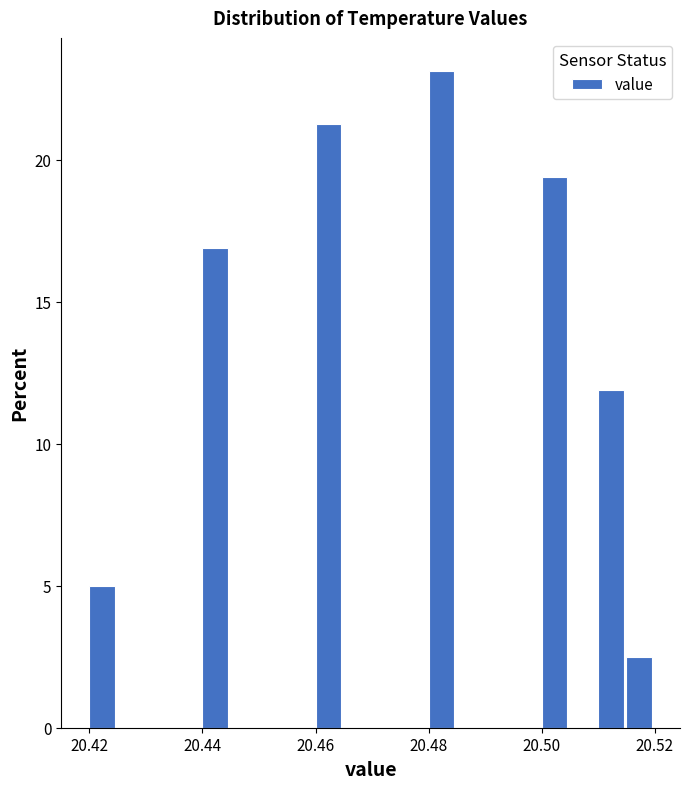

Around what value on the x-axis is the tallest bar? Give the approximate position of its centre, as read against the axis.

20.482